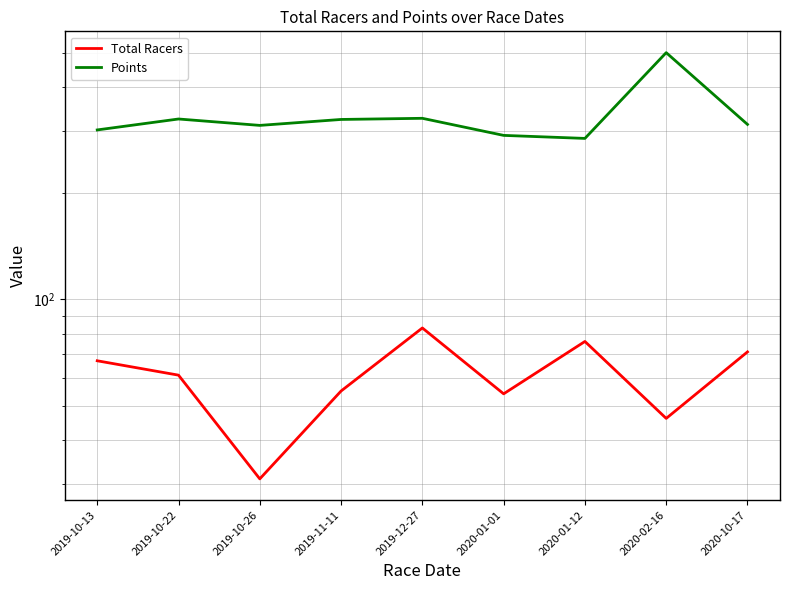

At which label is Total Racers closest to 57?

2019-11-11